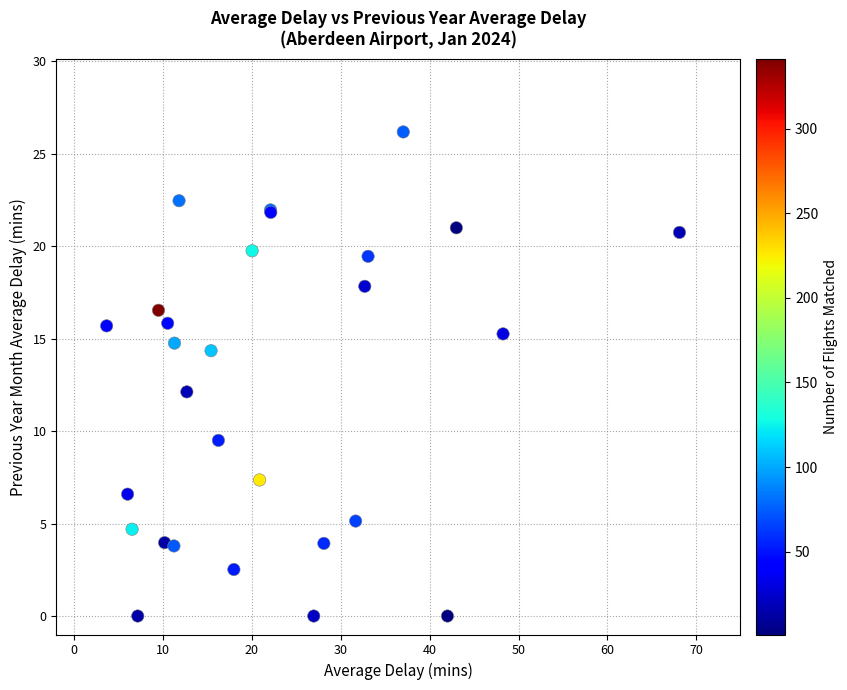

What Y value in the scatter plot is closest to 13?

12.1